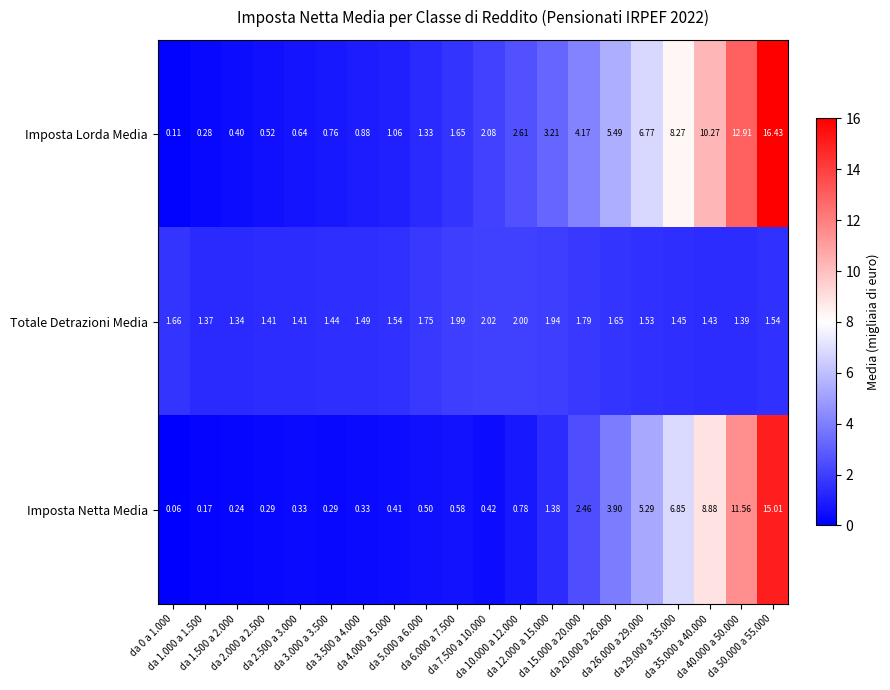

Which series has the widest spread of values?

Imposta Lorda Media